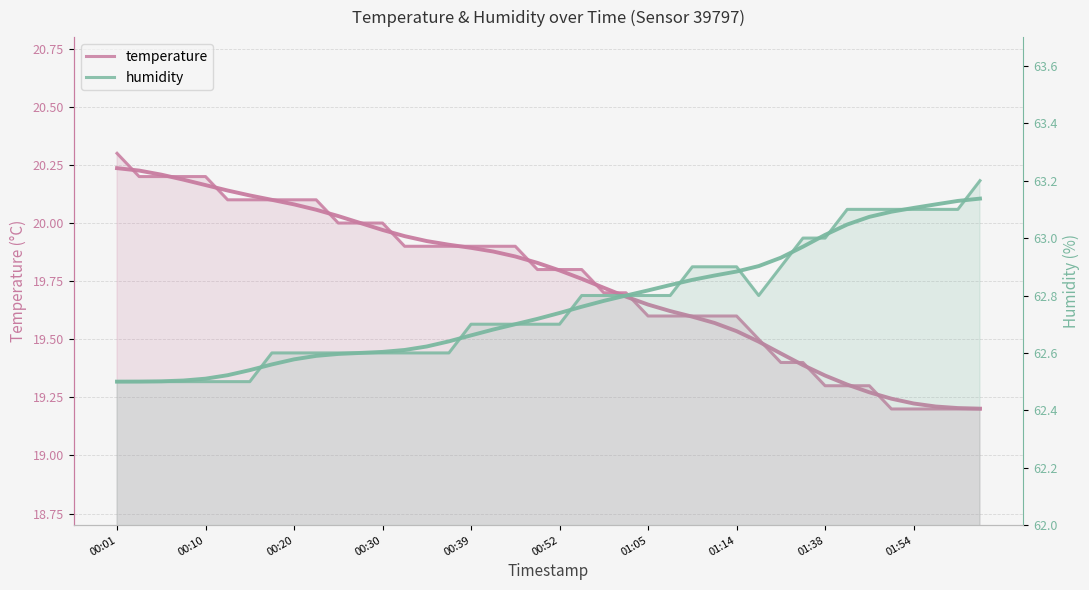

True or false: temperature and humidity intersect in this chart.

False